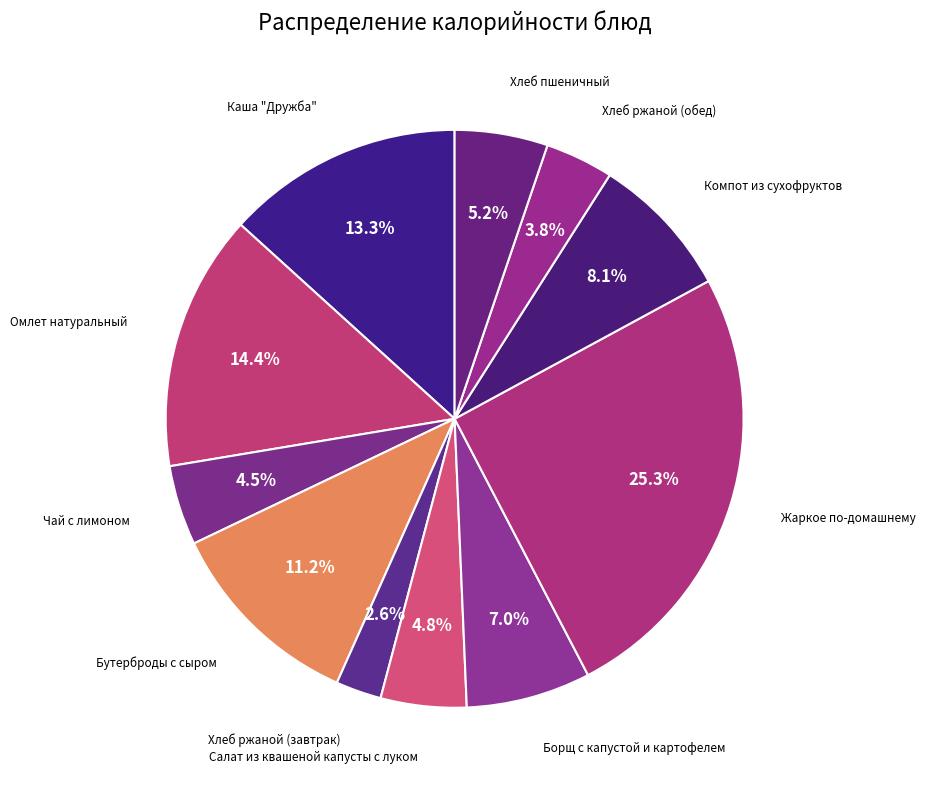

How many segments does this pie chart have?

11